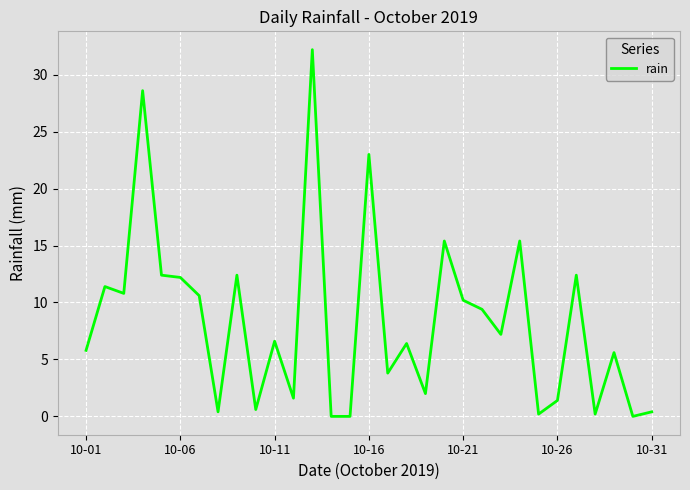

What is the difference between the maximum and minimum values?

32.2